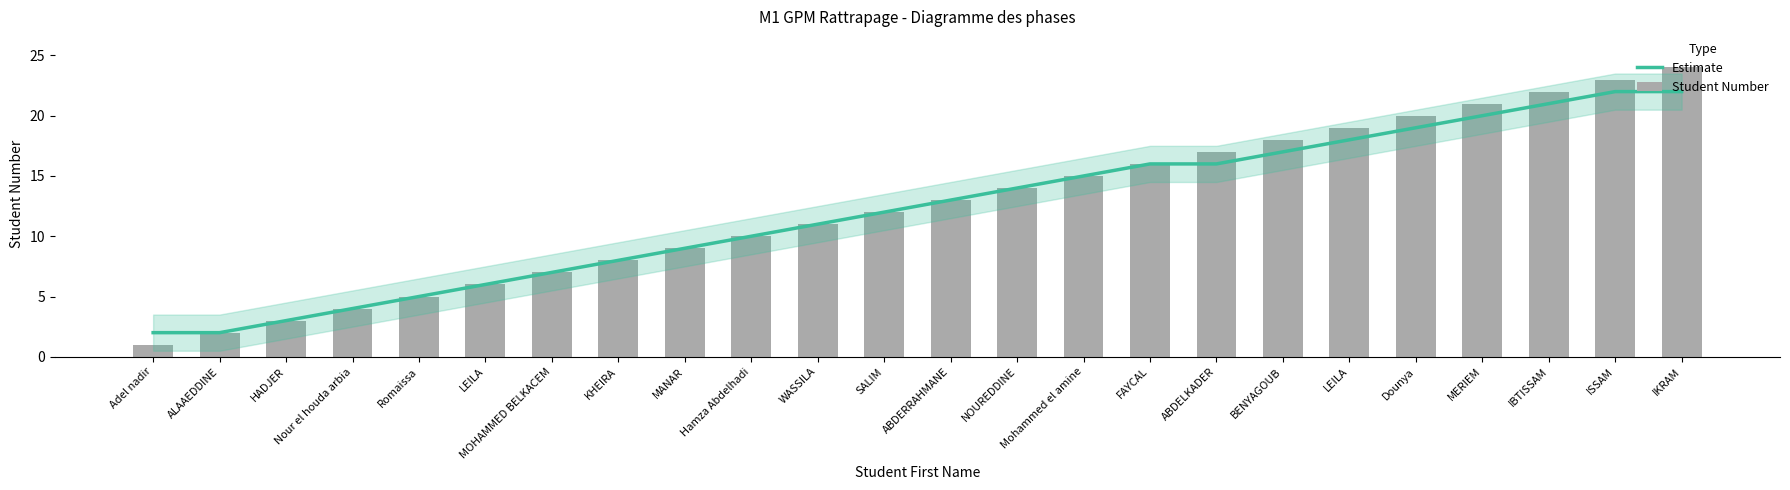

Reading left to right, what are all the values shown in this chart?

Estimate: Adel nadir=2	ALAAEDDINE=2	HADJER=3	Nour el houda arbia=4	Romaissa=5	LEILA=6	MOHAMMED BELKACEM=7	KHEIRA=8	MANAR=9	Hamza Abdelhadi=10	WASSILA=11	SALIM=12	ABDERRAHMANE=13	NOUREDDINE=14	Mohammed el amine=15	FAYCAL=16	ABDELKADER=16	BENYAGOUB=17	LEILA=18	Dounya=19	MERIEM=20	IBTISSAM=21	ISSAM=22	IKRAM=22
Student Number: Adel nadir=1	ALAAEDDINE=2	HADJER=3	Nour el houda arbia=4	Romaissa=5	LEILA=6	MOHAMMED BELKACEM=7	KHEIRA=8	MANAR=9	Hamza Abdelhadi=10	WASSILA=11	SALIM=12	ABDERRAHMANE=13	NOUREDDINE=14	Mohammed el amine=15	FAYCAL=16	ABDELKADER=17	BENYAGOUB=18	LEILA=19	Dounya=20	MERIEM=21	IBTISSAM=22	ISSAM=23	IKRAM=24